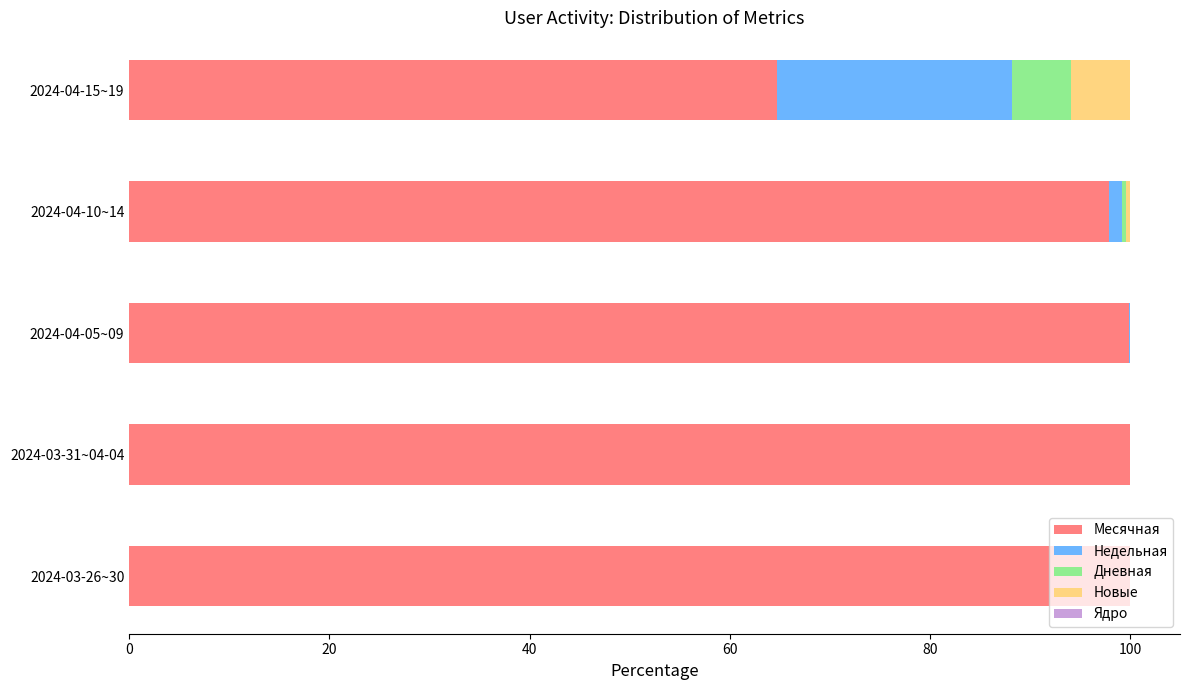

What is the highest value of the Месячная series?

100.0